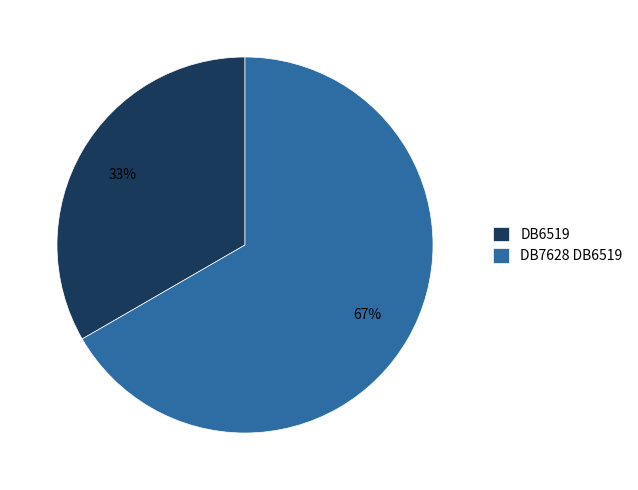

Is there any slice that represents more than half of the pie?

Yes